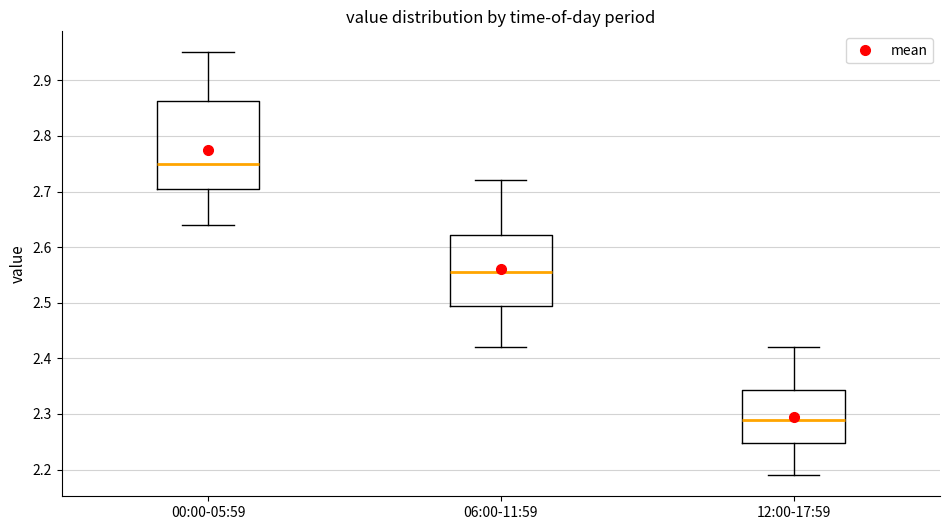

Reading left to right, transcribe this box plot: for each box, give where its median line is, the range the box spans, and where its two whiskers end, as read against the y-axis. The values are not printed on the chart, so give them approximately, as read against the axis.

00:00-05:59: median 2.75, box 2.71 to 2.86, whiskers 2.64 to 2.95
06:00-11:59: median 2.56, box 2.50 to 2.62, whiskers 2.42 to 2.72
12:00-17:59: median 2.29, box 2.25 to 2.34, whiskers 2.19 to 2.42